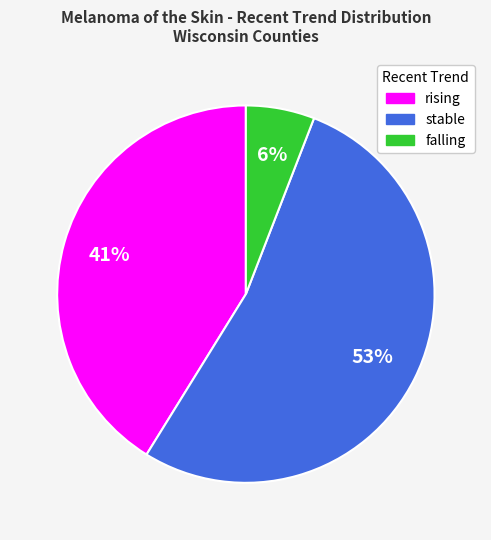

Count the number of slices in the pie.

3